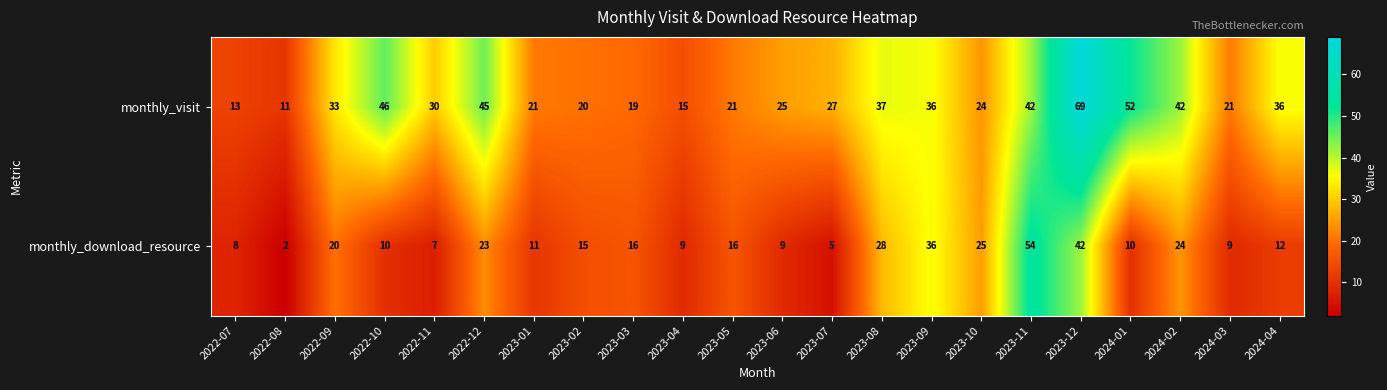

Which series has the largest total across all categories?

monthly_visit